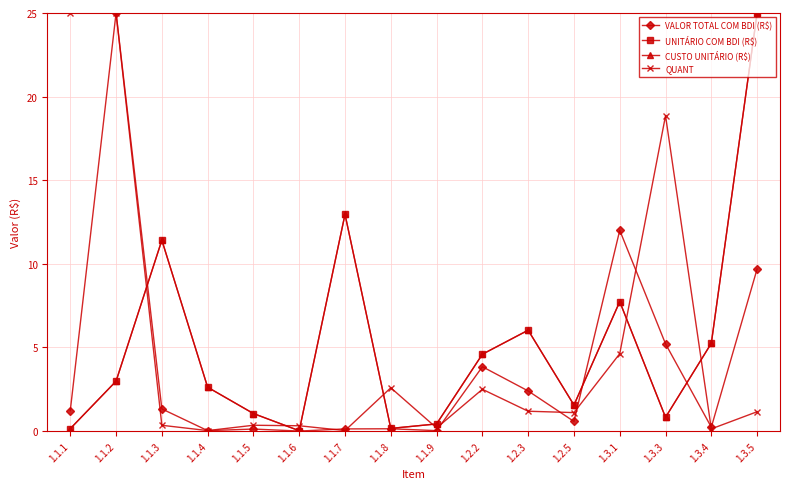

The value of UNITÁRIO COM BDI (R$) at 1.3.4 is 5.3. True or false?

True